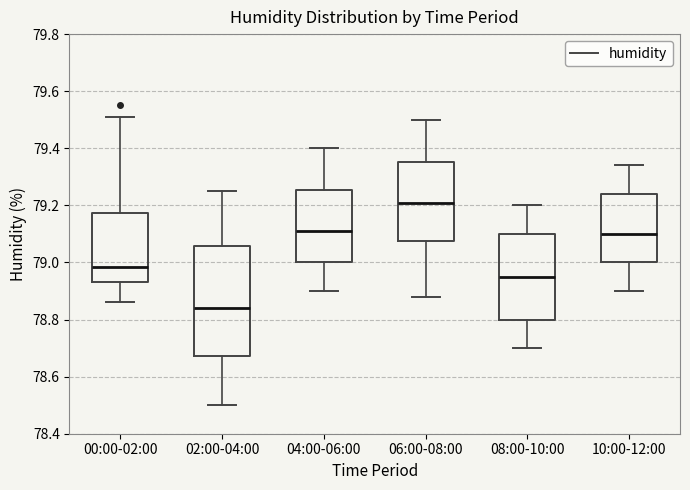

Where does the lower whisker of the box for 06:00-08:00 end on the y-axis? The values are not printed on the chart, so give them approximately, as read against the axis.

78.88